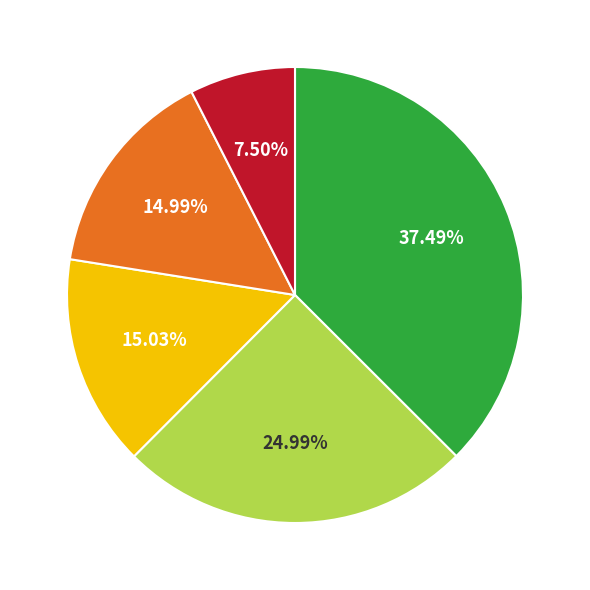

Is there any slice that represents more than half of the pie?

No